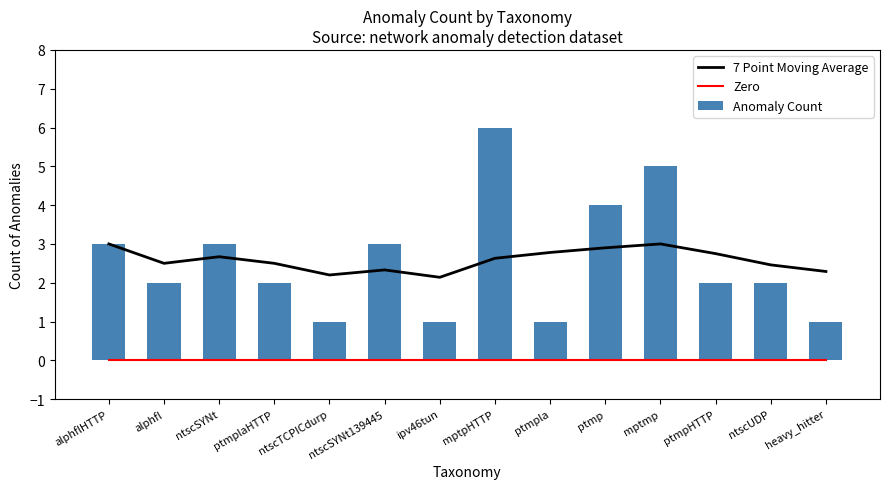

Does the chart contain stacked bars?

No